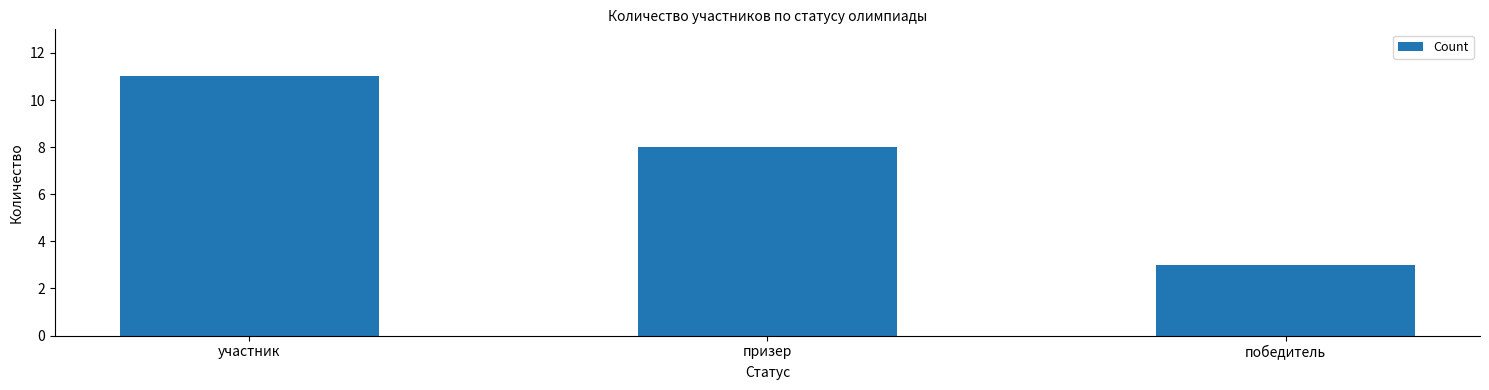

What is the difference between the maximum and minimum values?

8